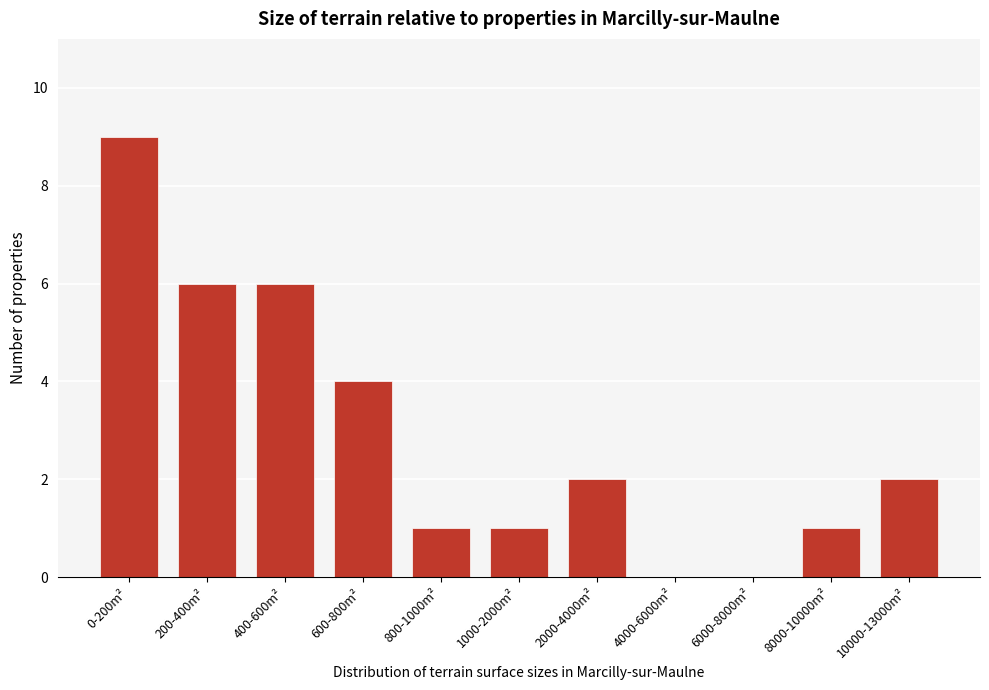

Reading left to right, transcribe all the data shown in this chart.

0-200m²=9	200-400m²=6	400-600m²=6	600-800m²=4	800-1000m²=1	1000-2000m²=1	2000-4000m²=2	4000-6000m²=0	6000-8000m²=0	8000-10000m²=1	10000-13000m²=2